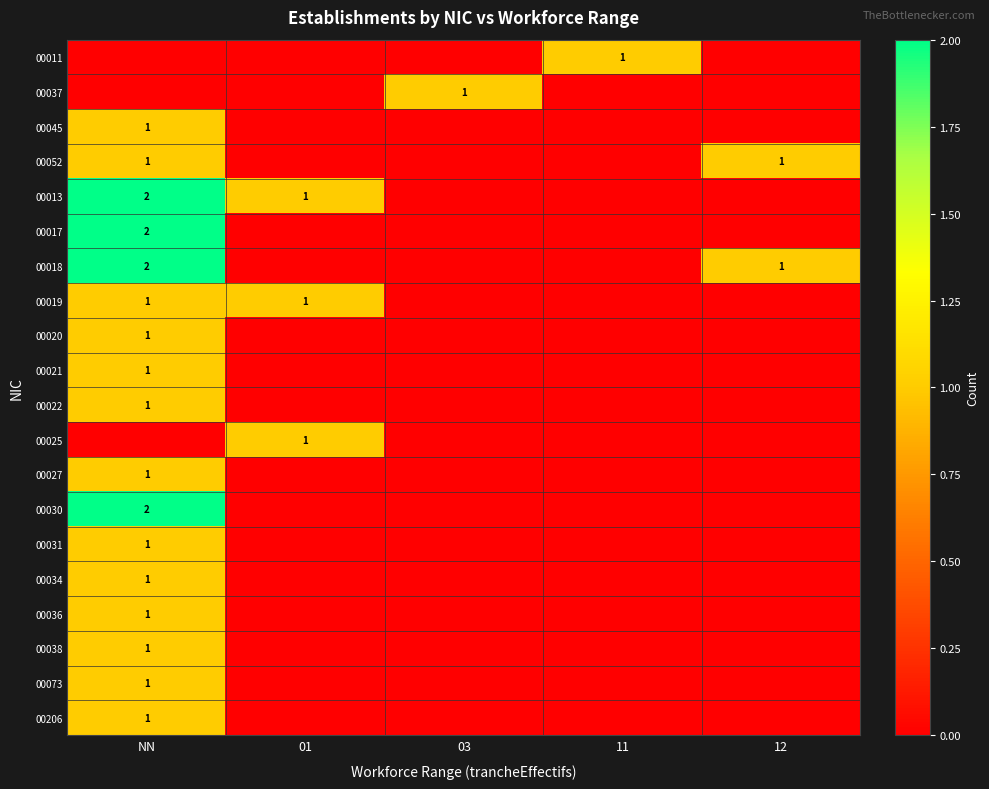

Which category has the lowest value in the 00037 series?

NN